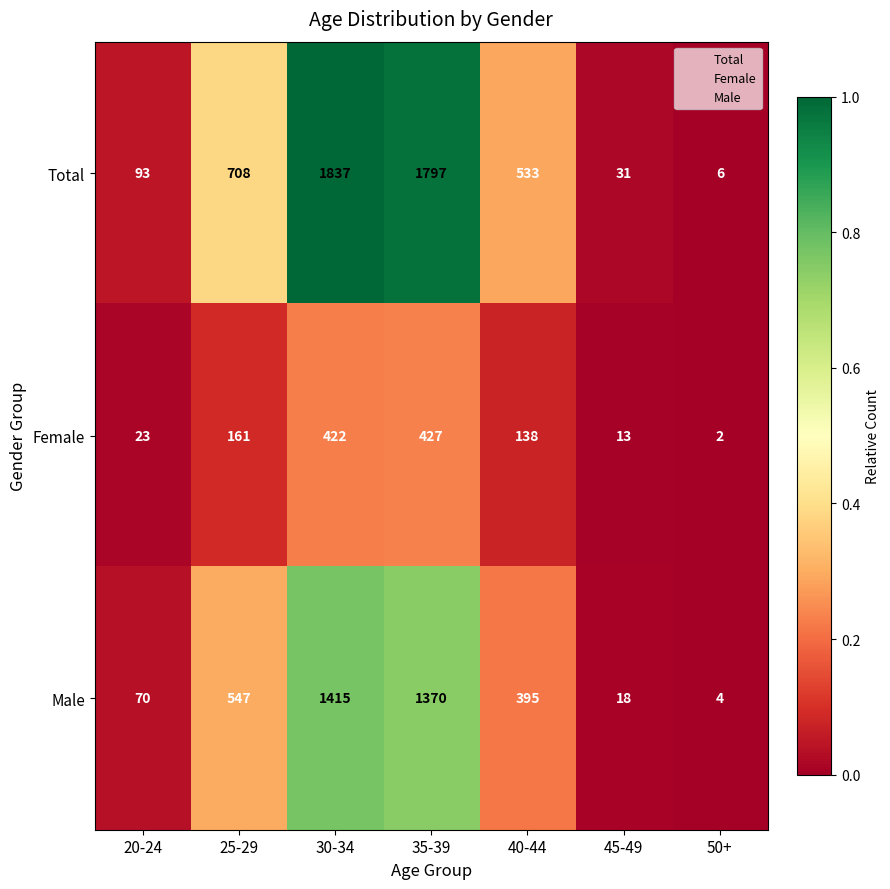

Is the value of Female at 50+ greater than the value of Male at 30-34?

No